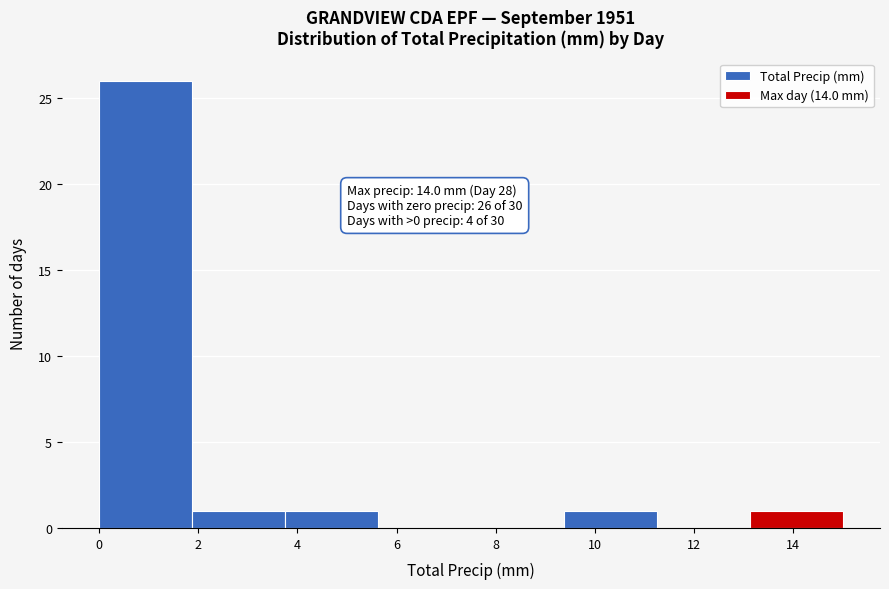

Which range on the x-axis has the tallest bar?

0.0 to 1.8